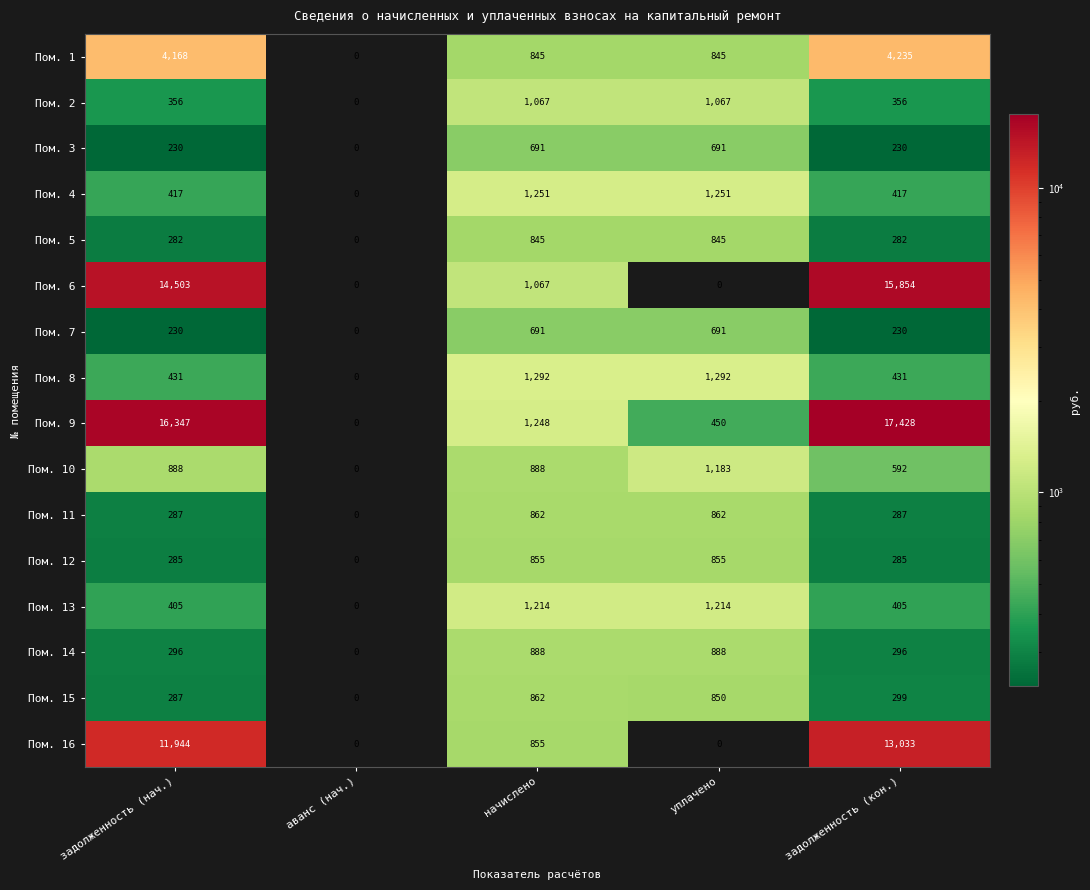

Which series has the largest range (max minus min)?

Пом. 9